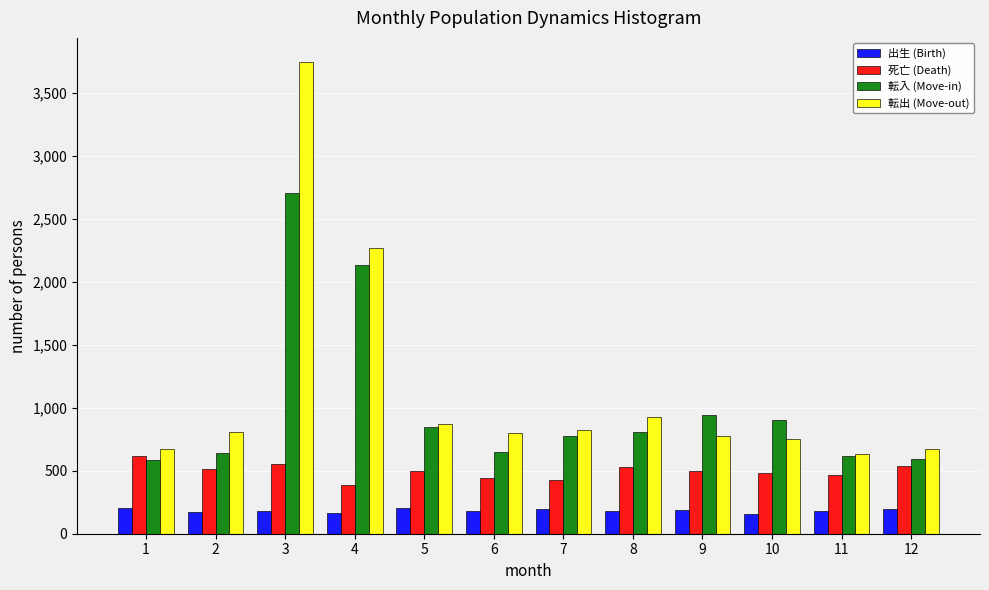

Is the value of 転入 (Move-in) at 5 greater than the value of 死亡 (Death) at 7?

Yes